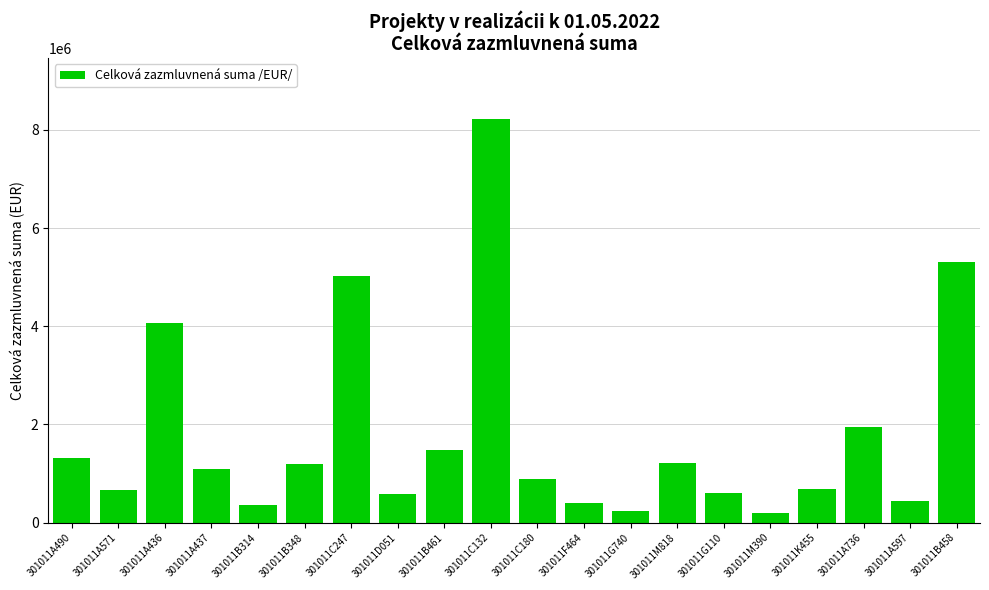

What is the change in value from 301011A490 to 301011D051?

-735146